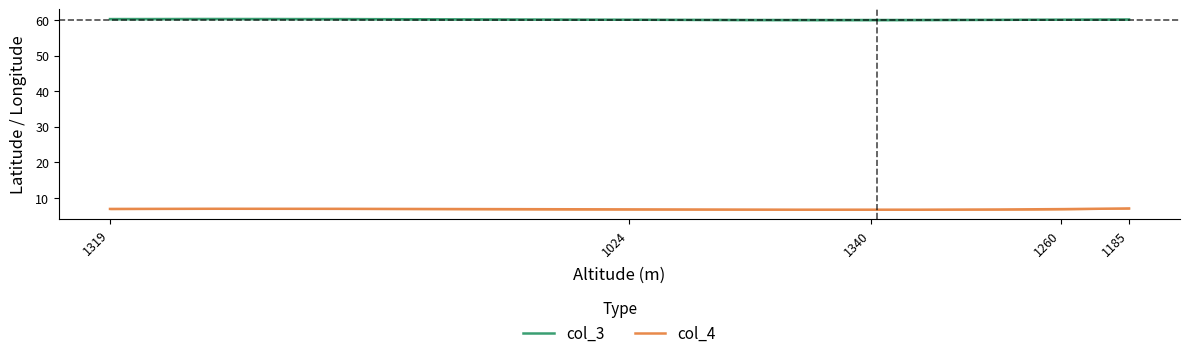

In col_3, how many points are higher than both neighbors (excluding endpoints)?

1